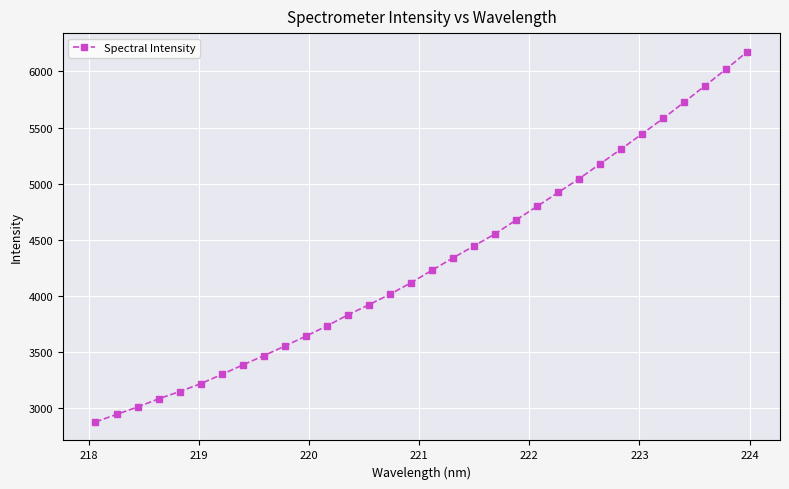

What is the sum of all values?

137552.1